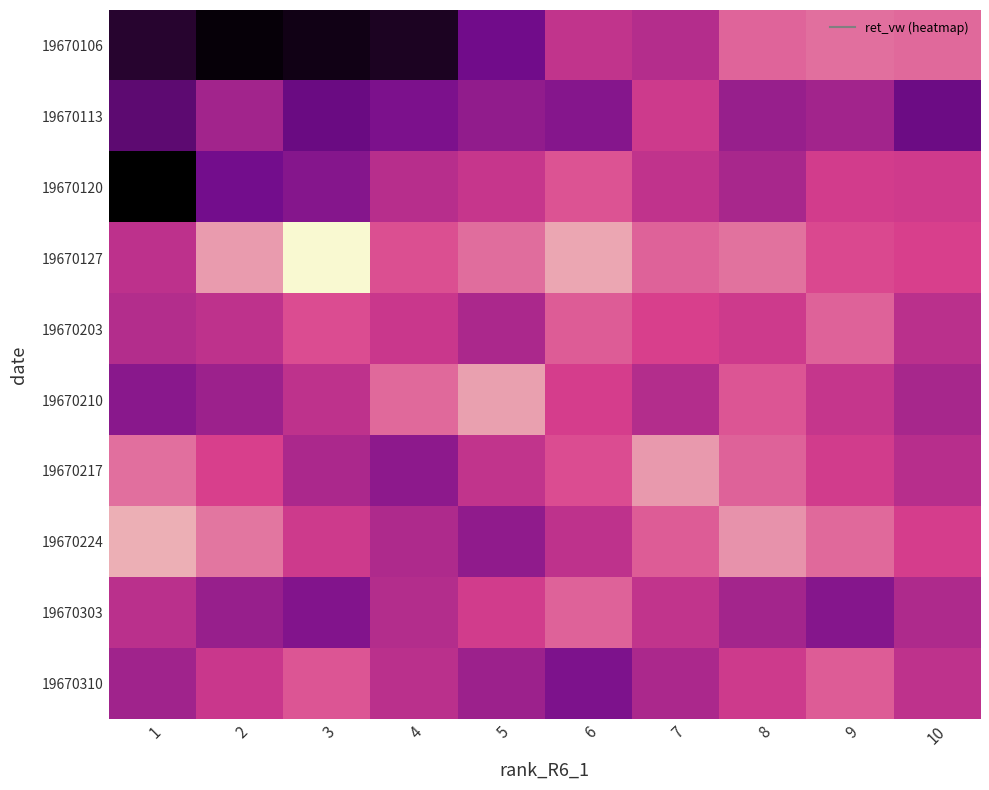

Reading left to right, extract all data points from this chart.

19670106: 1=5.6	2=6.3	3=6.1	4=5.8	5=3.8	6=1.7	7=2.0	8=0.6	9=0.4	10=0.5
19670113: 1=4.3	2=2.5	3=4.0	4=3.5	5=3.0	6=3.3	7=1.4	8=2.8	9=2.5	10=4.0
19670120: 1=6.5	2=3.8	3=3.3	4=2.0	5=1.6	6=0.8	7=1.7	8=2.4	9=1.3	10=1.4
19670127: 1=1.8	2=-0.2	3=-1.6	4=0.9	5=0.4	6=-0.4	7=0.6	8=0.4	9=1.0	10=1.1
19670203: 1=2.1	2=1.8	3=0.9	4=1.5	5=2.3	6=0.7	7=1.1	8=1.4	9=0.6	10=1.9
19670210: 1=3.2	2=2.7	3=1.8	4=0.5	5=-0.3	6=1.2	7=2.1	8=0.8	9=1.6	10=2.4
19670217: 1=0.4	2=1.1	3=2.3	4=3.1	5=1.7	6=0.9	7=-0.2	8=0.6	9=1.3	10=2.0
19670224: 1=-0.5	2=0.3	3=1.4	4=2.2	5=3.0	6=1.8	7=0.7	8=-0.1	9=0.5	10=1.2
19670303: 1=1.9	2=2.8	3=3.4	4=2.1	5=1.3	6=0.6	7=1.7	8=2.5	9=3.3	10=2.2
19670310: 1=2.6	2=1.5	3=0.8	4=1.9	5=2.7	6=3.5	7=2.3	8=1.4	9=0.7	10=1.8